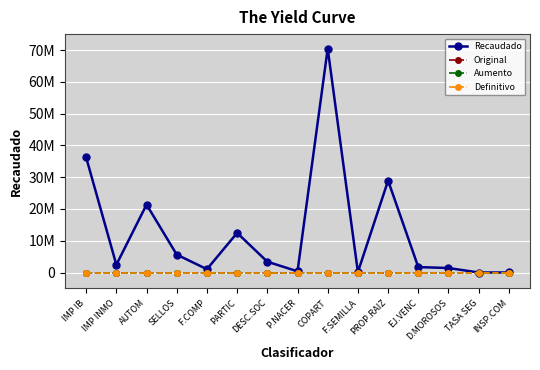

Reading left to right, extract all data points from this chart.

Recaudado: IMP IB=36201280	IMP INMO=2439298	AUTOM=21367157	SELLOS=5633808	F.COMP=1041625	PARTIC=12464418	DESC.SOC=3400531	P.NACER=384570	COPART=70440067	F.SEMILLA=137000	PROP.RAIZ=28916852	EJ.VENC=1710000	D.MOROSOS=1415274	TASA SEG=158	INSP.COM=7905
Original: IMP IB=0	IMP INMO=0	AUTOM=0	SELLOS=0	F.COMP=0	PARTIC=0	DESC.SOC=0	P.NACER=0	COPART=0	F.SEMILLA=0	PROP.RAIZ=0	EJ.VENC=0	D.MOROSOS=0	TASA SEG=0	INSP.COM=0
Aumento: IMP IB=0	IMP INMO=0	AUTOM=0	SELLOS=0	F.COMP=0	PARTIC=0	DESC.SOC=0	P.NACER=0	COPART=0	F.SEMILLA=0	PROP.RAIZ=0	EJ.VENC=0	D.MOROSOS=0	TASA SEG=0	INSP.COM=0
Definitivo: IMP IB=0	IMP INMO=0	AUTOM=0	SELLOS=0	F.COMP=0	PARTIC=0	DESC.SOC=0	P.NACER=0	COPART=0	F.SEMILLA=0	PROP.RAIZ=0	EJ.VENC=0	D.MOROSOS=0	TASA SEG=0	INSP.COM=0